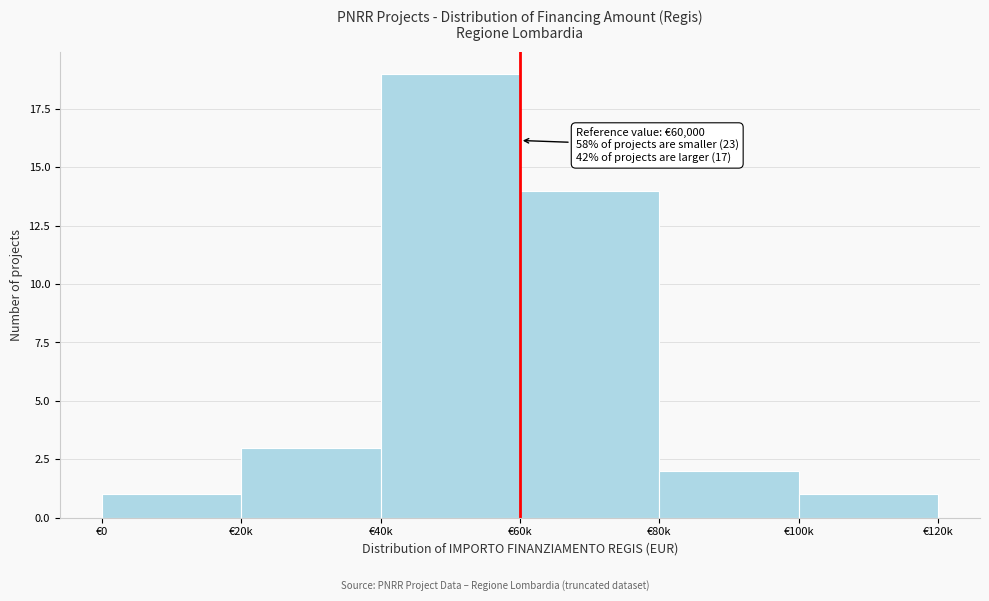

Reading left to right, list all the values displayed in this chart.

1	3	19	14	2	1